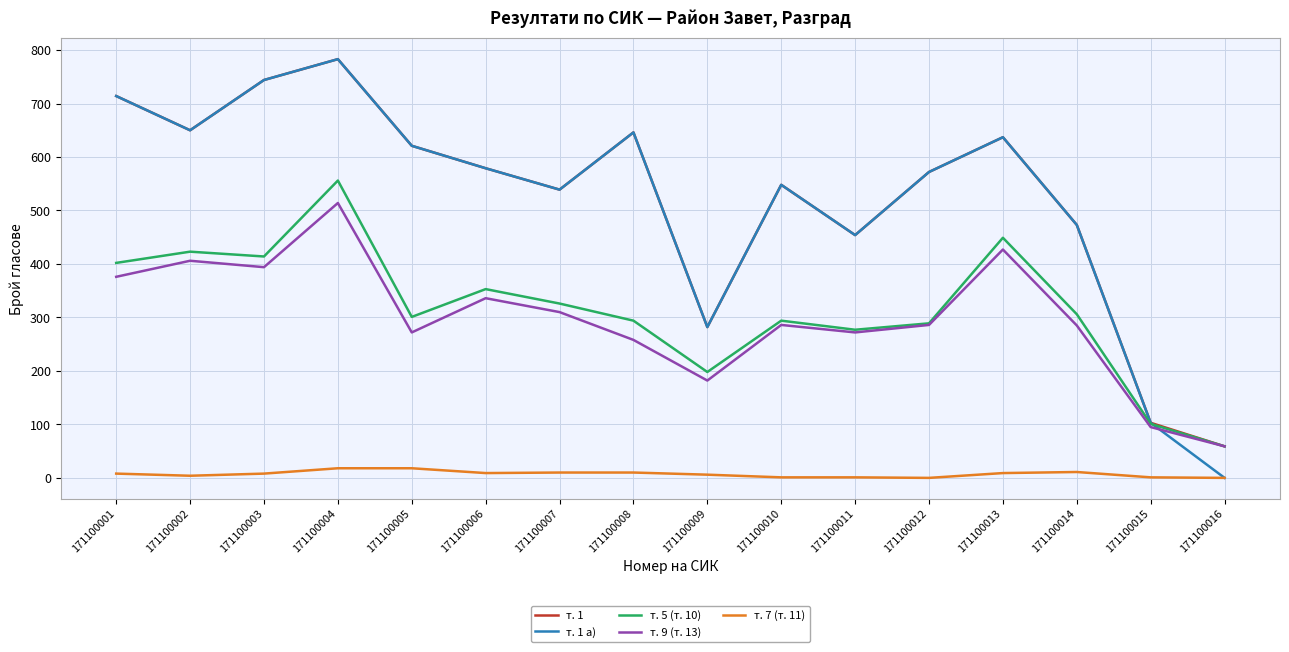

Where is the first local minimum for т. 9 (т. 13)?

171100003